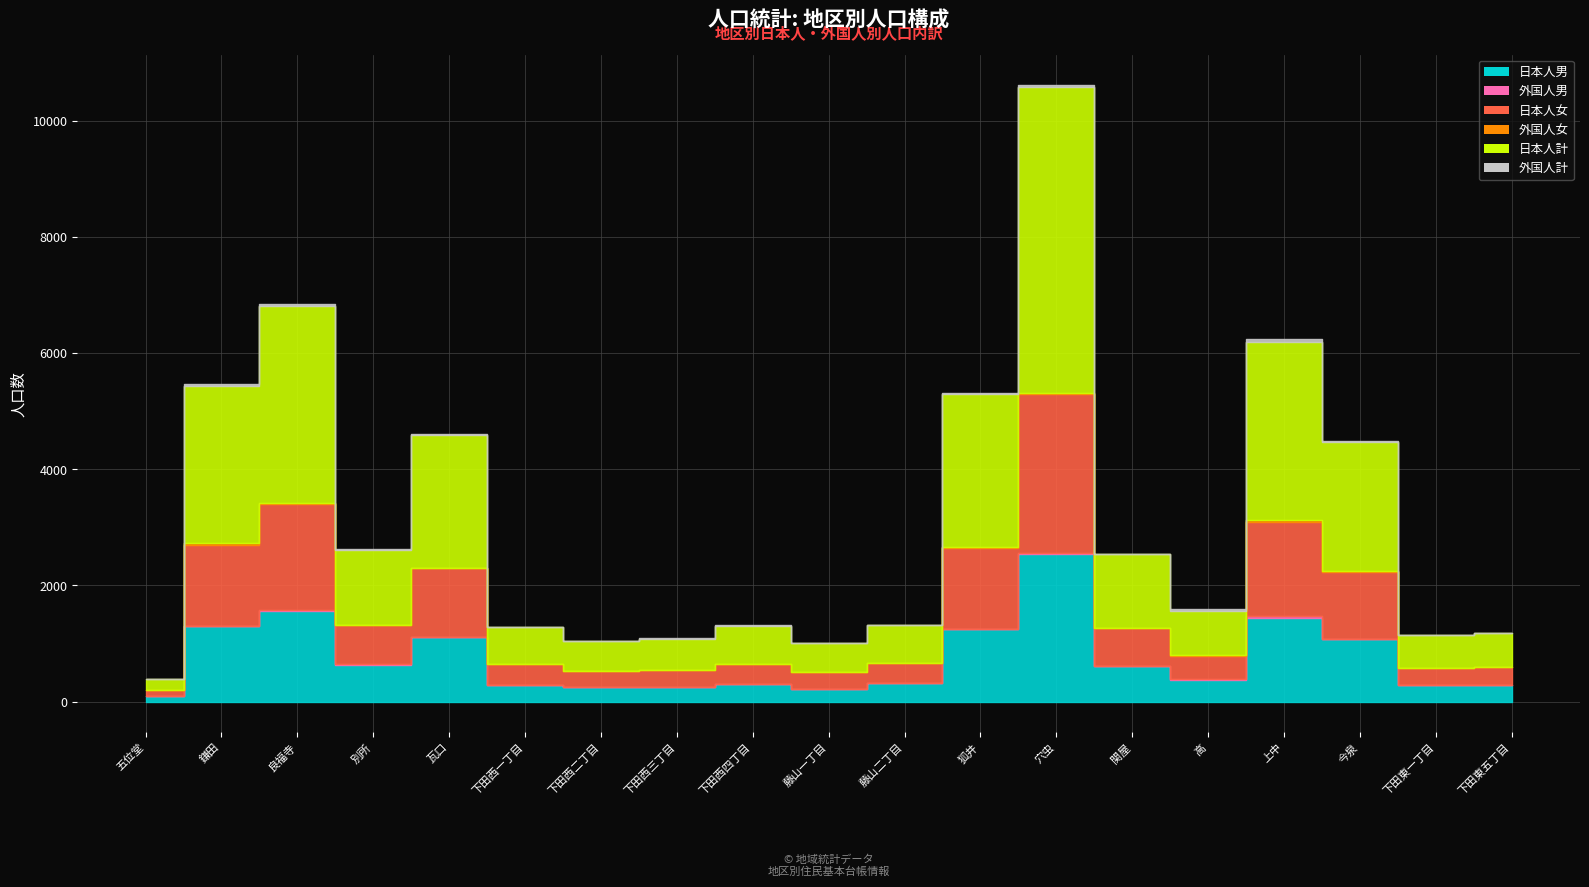

What is the label of the 1st point from the left?

五位堂